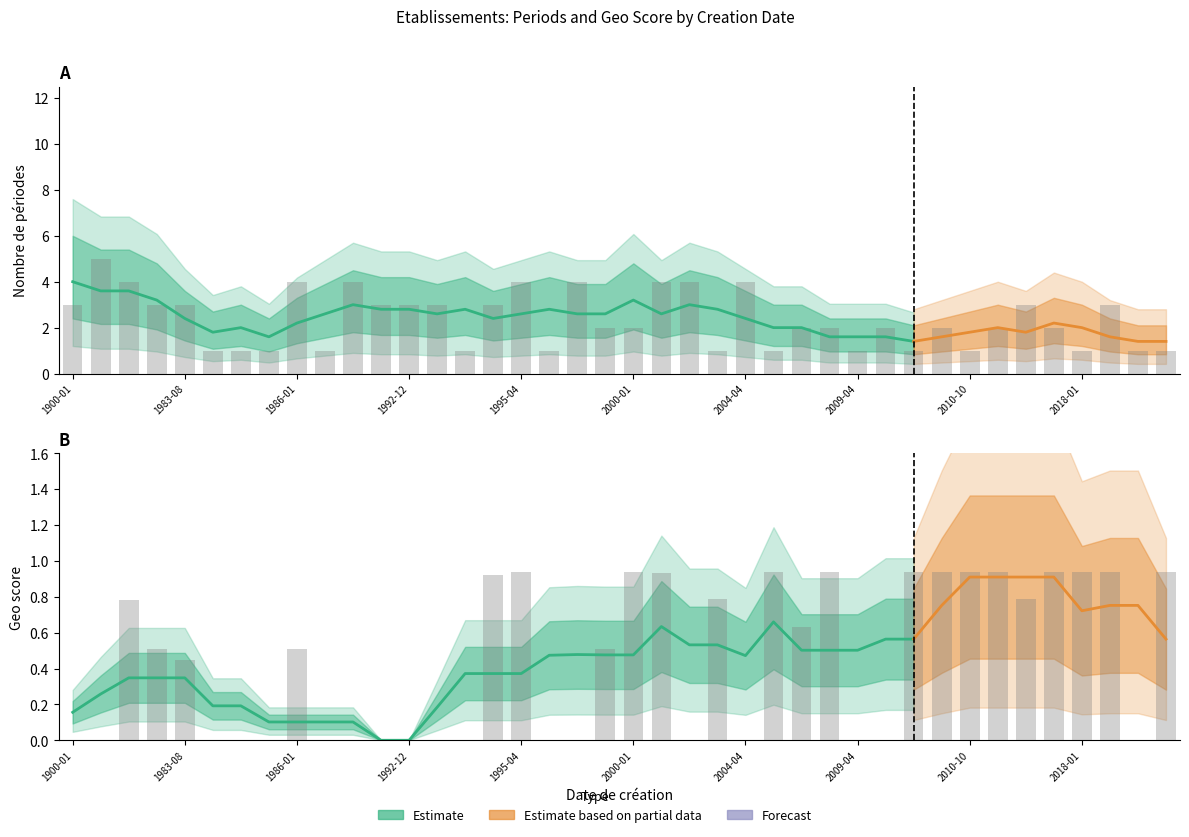

What is the difference between the highest and lowest values at 2010-10-01?

0.1